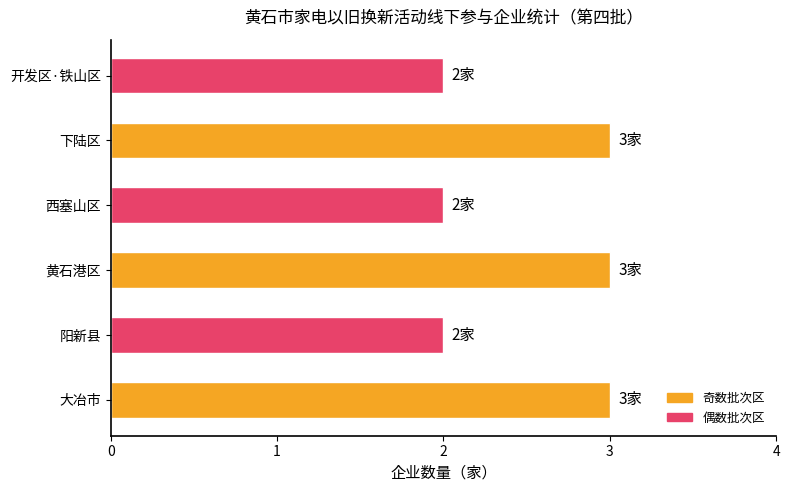

How many bars are there in total?

6